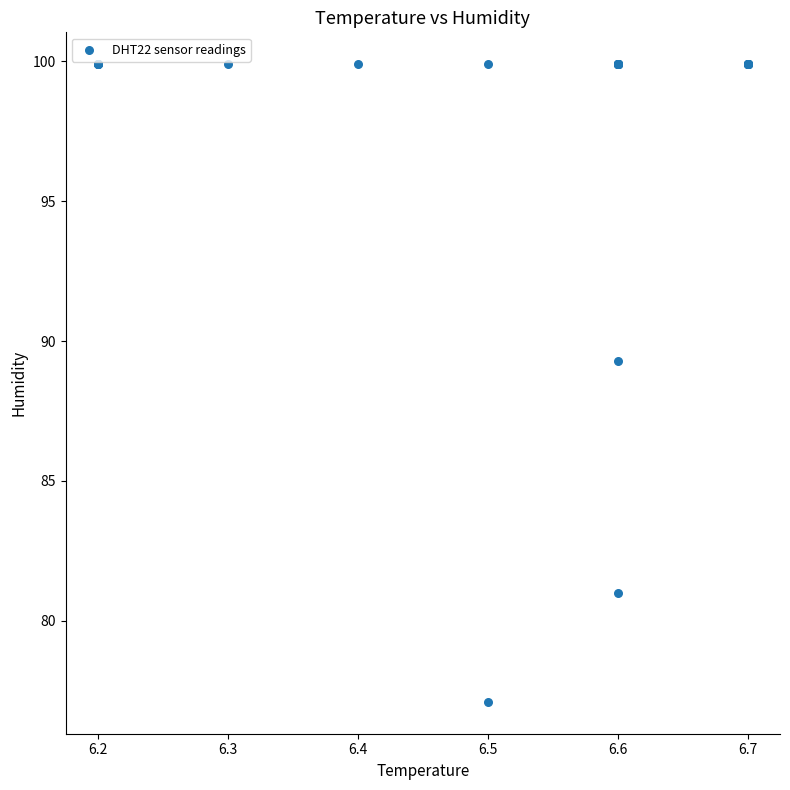

What Y value in the scatter plot is closest to 88?

89.3